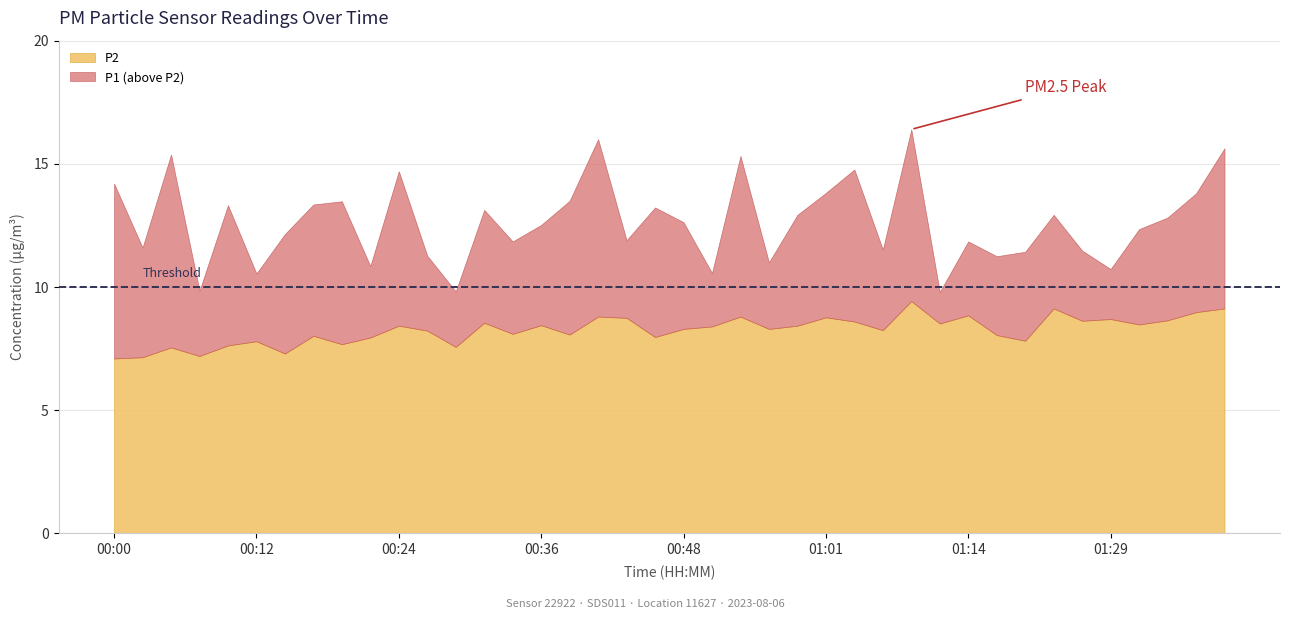

List the labels in order of P1 value, smallest first.

01:11, 00:29, 00:07, 00:12, 00:51, 01:29, 00:22, 00:56, 01:16, 00:27, 01:19, 01:24, 01:05, 00:02, 00:34, 01:14, 00:44, 00:14, 01:31, 00:36, 00:48, 01:34, 00:58, 01:21, 00:31, 00:46, 00:09, 00:17, 00:19, 00:39, 01:36, 01:01, 00:00, 00:24, 01:03, 00:53, 00:05, 01:39, 00:41, 01:09